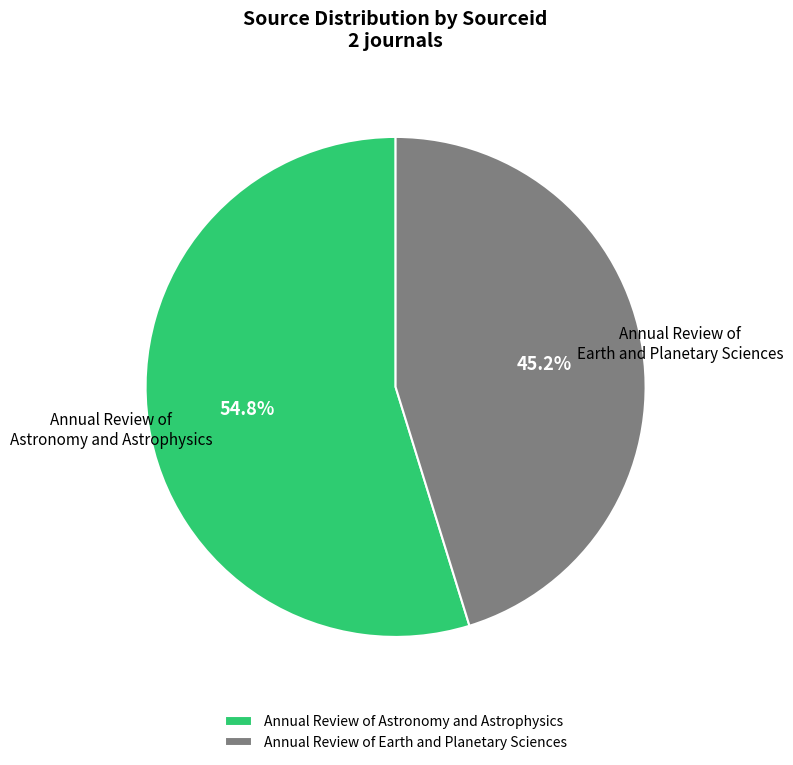

Approximately how many times larger is the value at Annual Review of Earth and Planetary Sciences compared to Annual Review of Astronomy and Astrophysics?

0.8